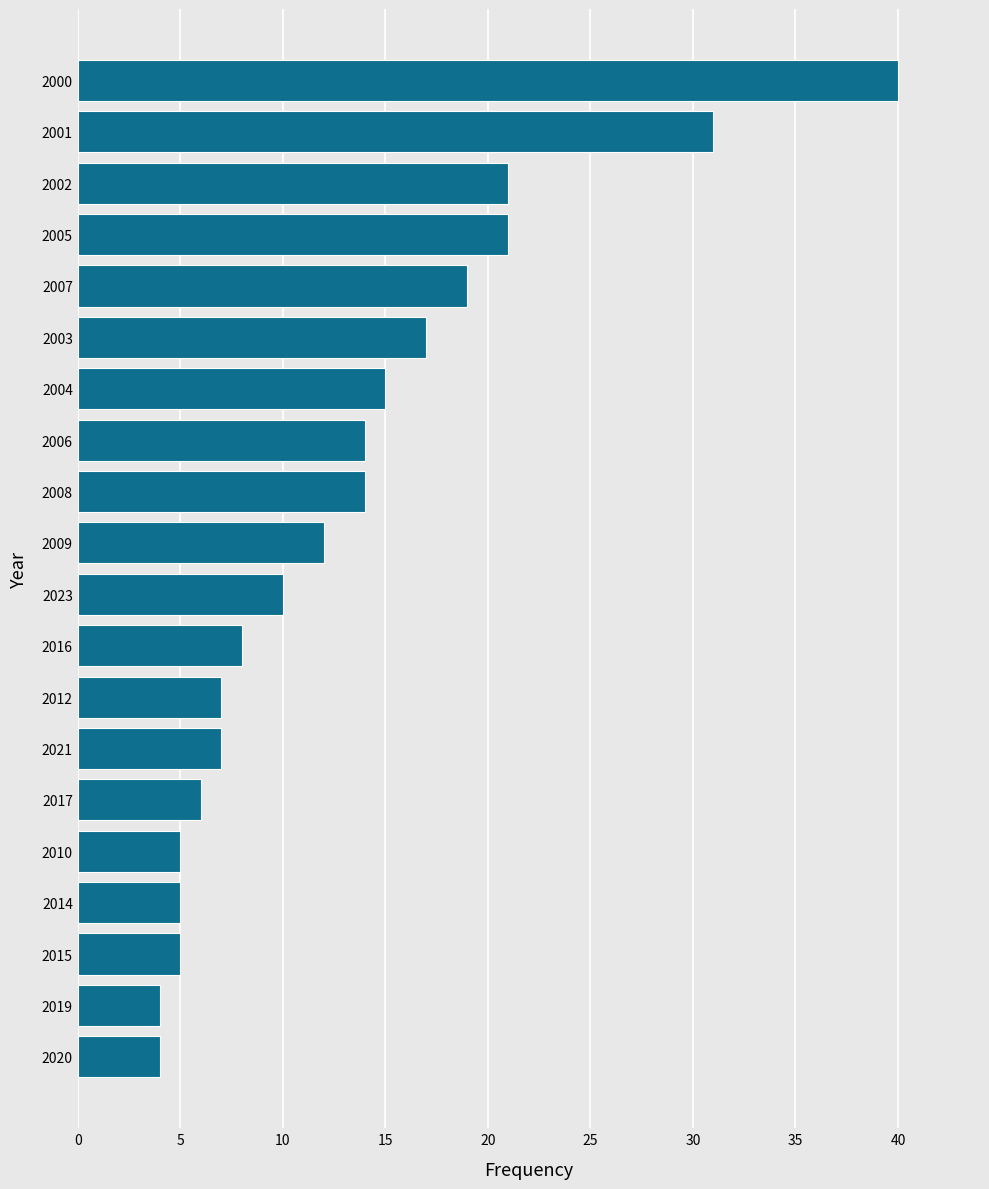

Is it true that the value at 2002 is 21?

True